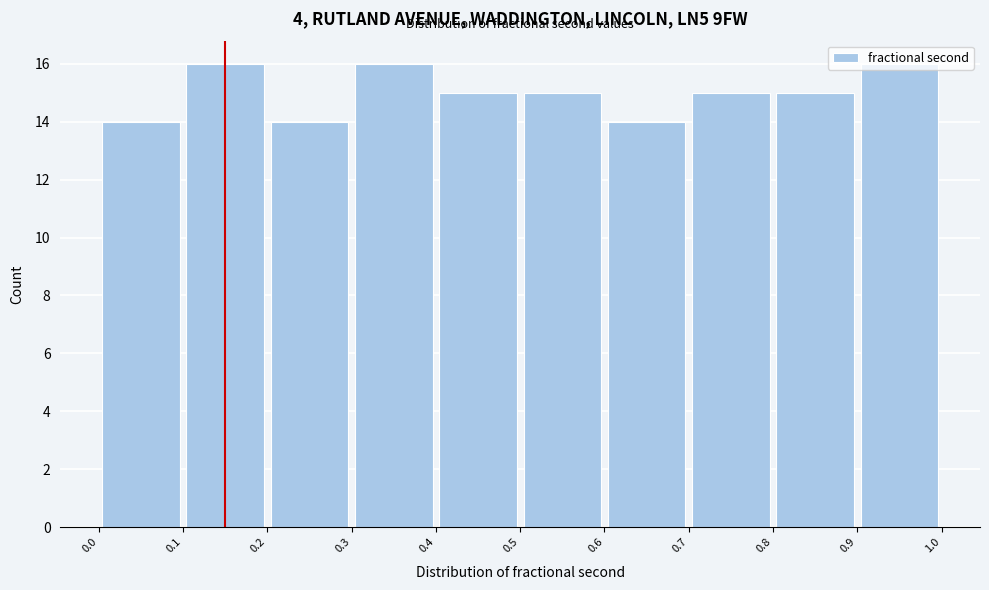

Reading left to right, transcribe this chart: for each bar, give the range it covers on the x-axis and its height. The values are not printed on the chart, so give them approximately, as read against the axis.

0.0 to 0.1: 14
0.1 to 0.2: 16
0.2 to 0.3: 14
0.3 to 0.4: 16
0.4 to 0.5: 15
0.5 to 0.6: 15
0.6 to 0.7: 14
0.7 to 0.8: 15
0.8 to 0.9: 15
0.9 to 1.0: 16